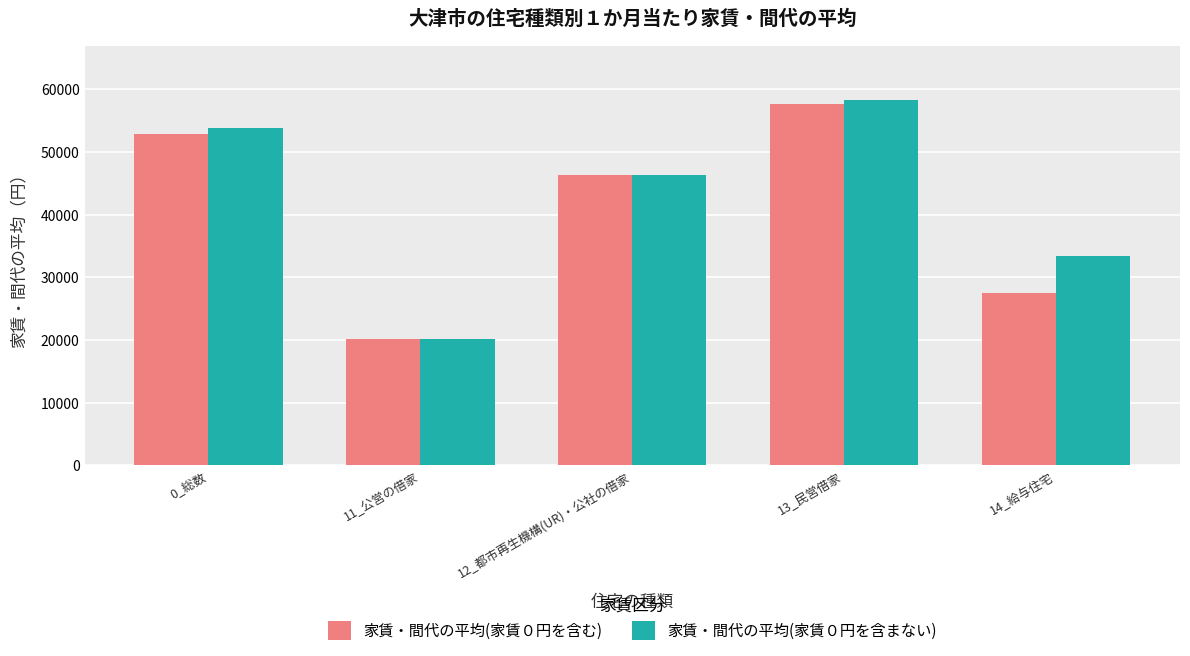

List the series in order of their overall mean, lowest first.

家賃・間代の平均(家賃０円を含む), 家賃・間代の平均(家賃０円を含まない)